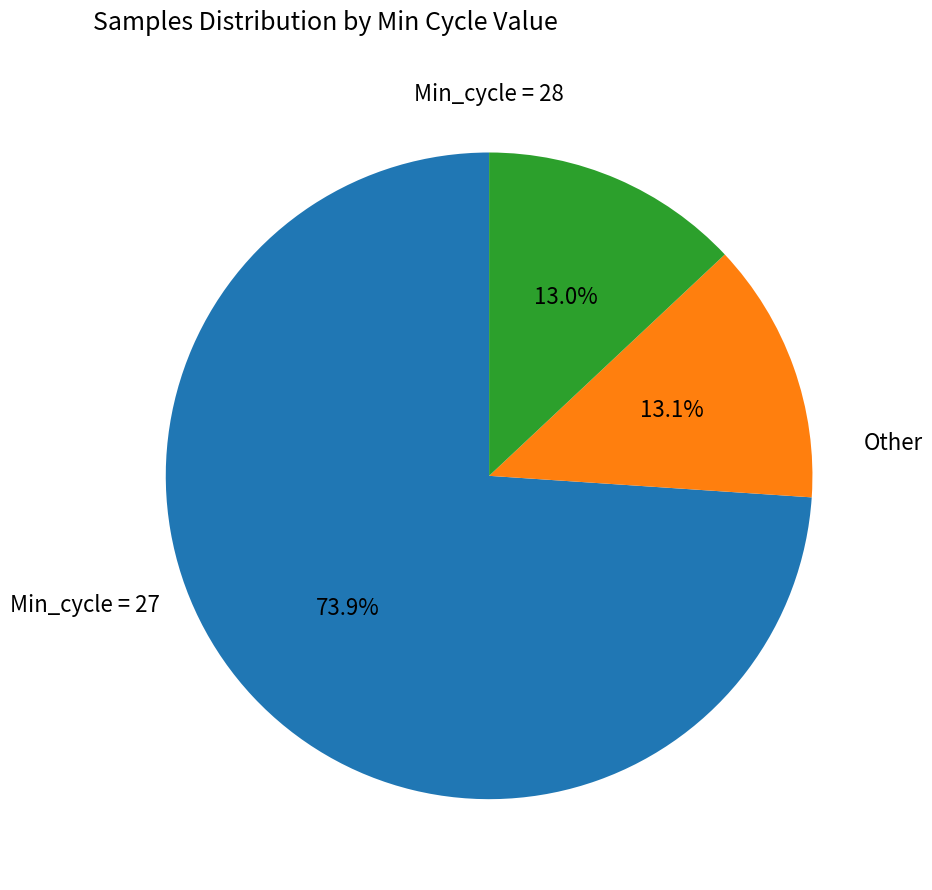

Count the number of slices in the pie.

3